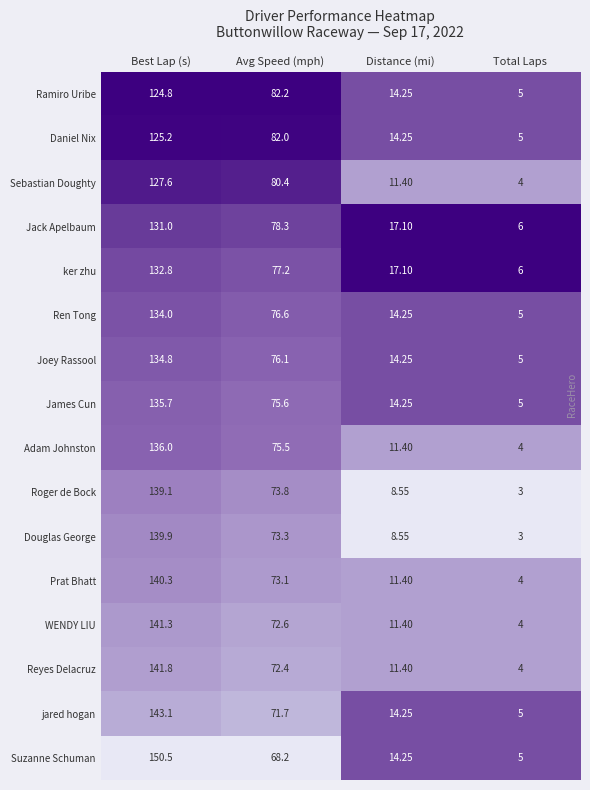

What is the total value across all series at Distance (mi)?

208.1